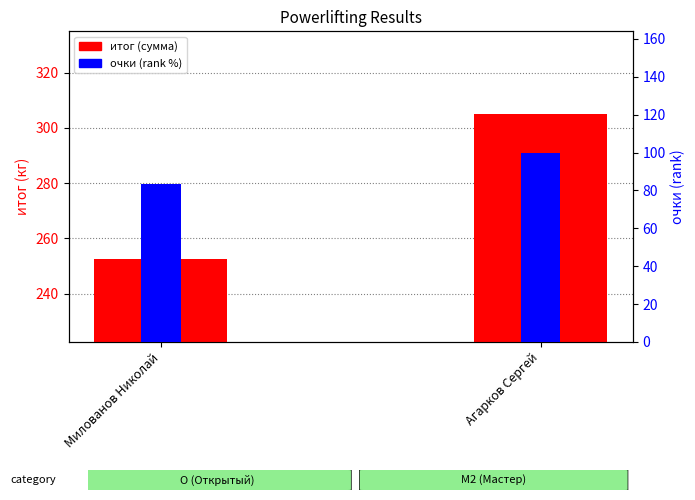

True or false: итог (сумма) has a value of 496.5 at Агарков Сергей.

False